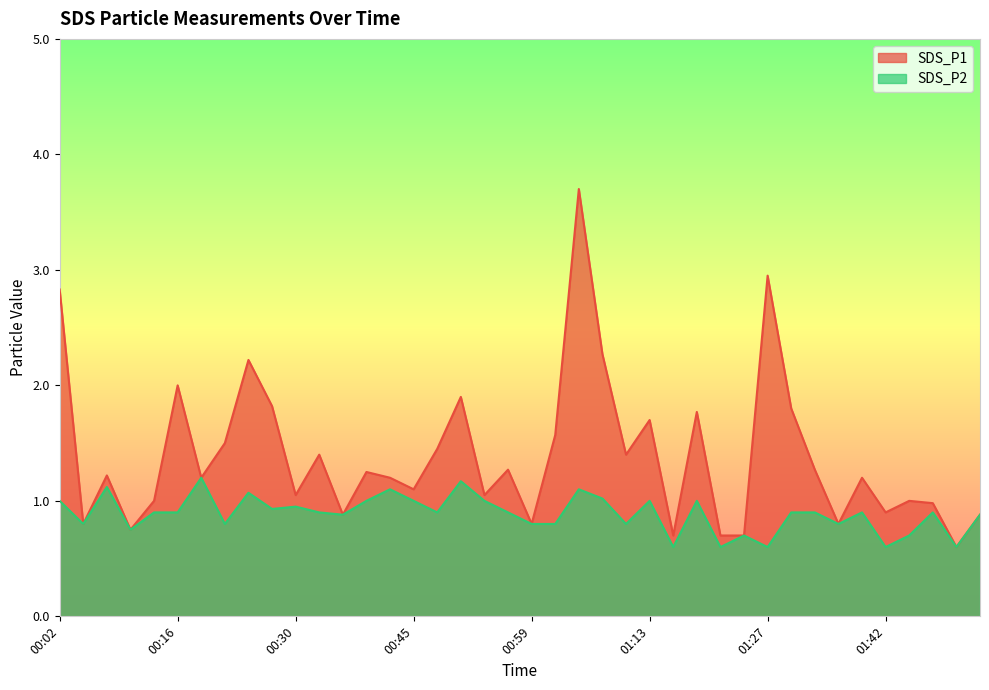

How many lines are shown in the chart?

2